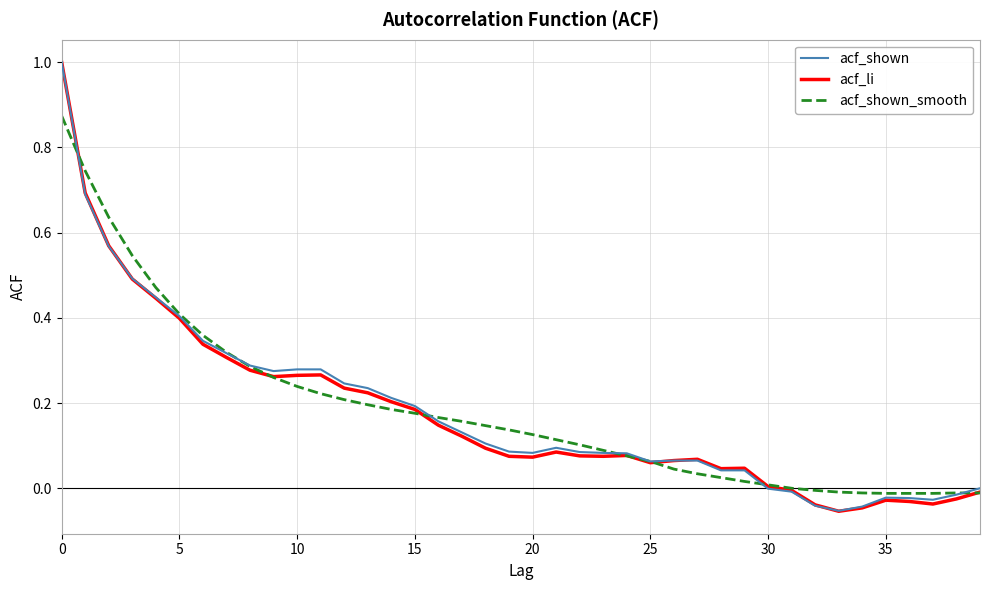

What is the greatest value displayed?

1.0